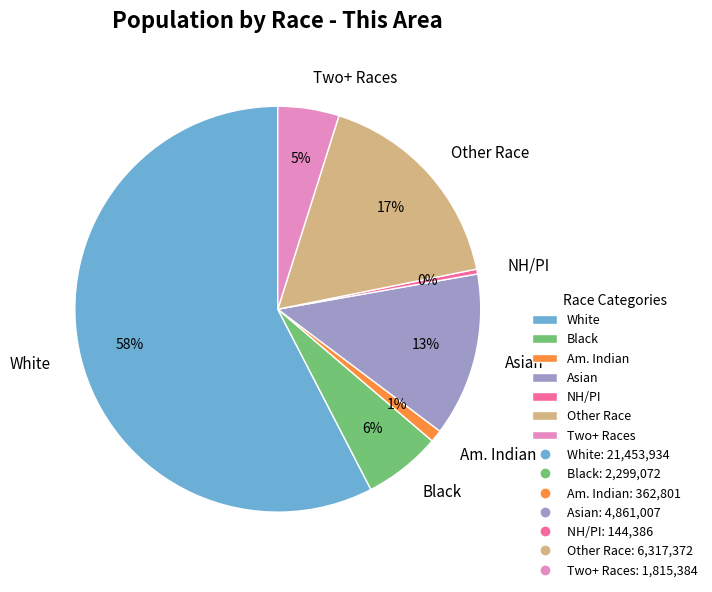

What is the smallest slice in the pie chart?

NH/PI